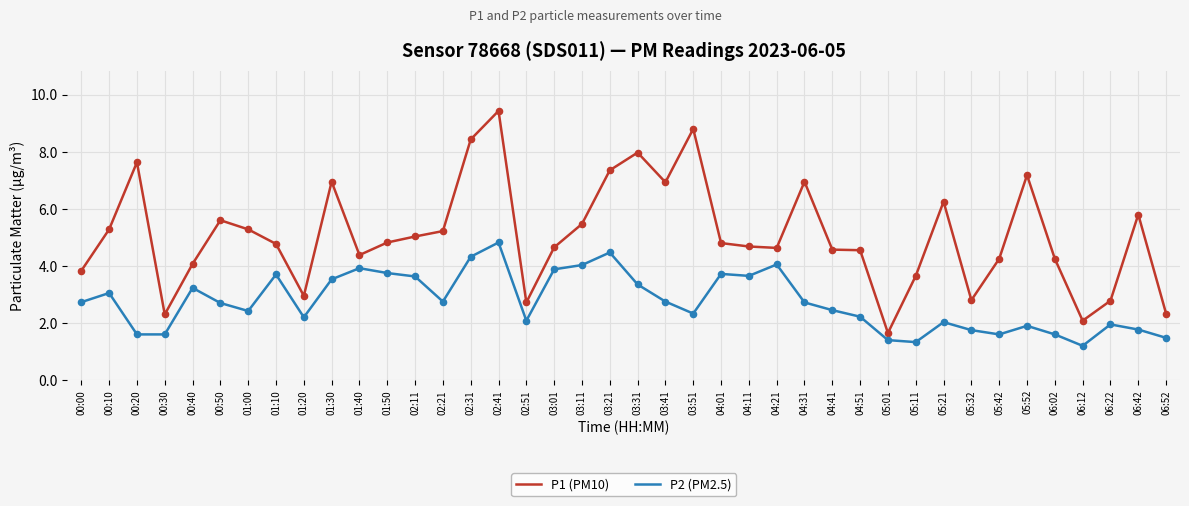

What is the difference between the highest and lowest values at 04:31?

4.2